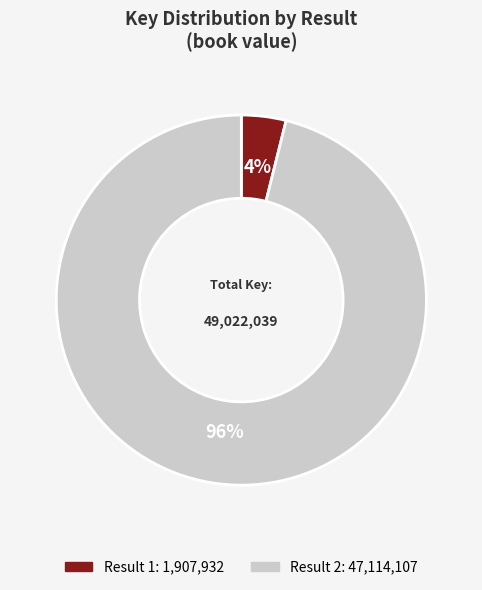

Is there any slice that represents more than half of the pie?

Yes